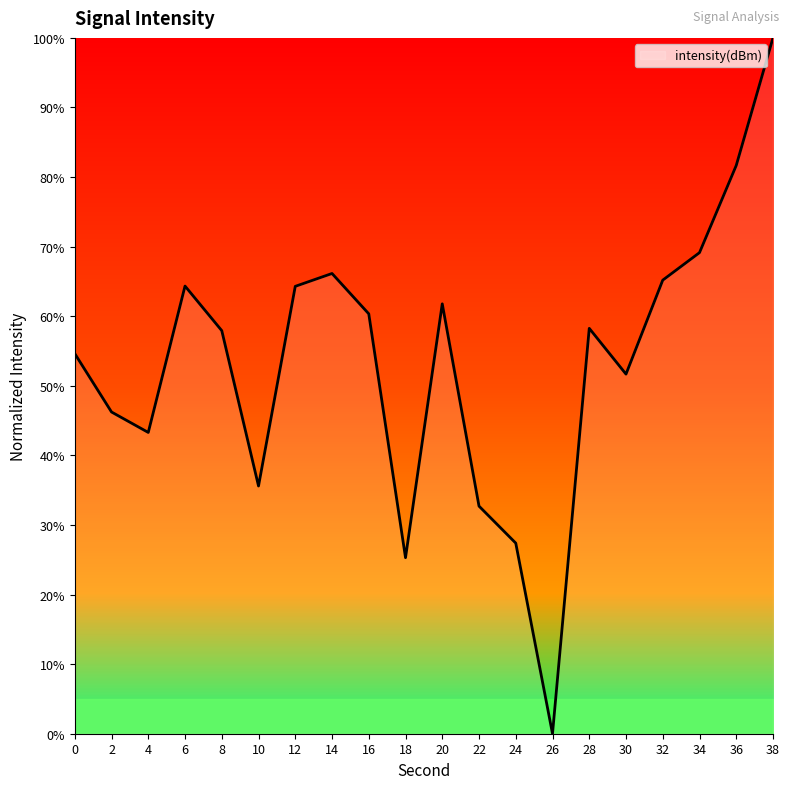

What is the ratio of the value at 22 to the value at 10?

0.9